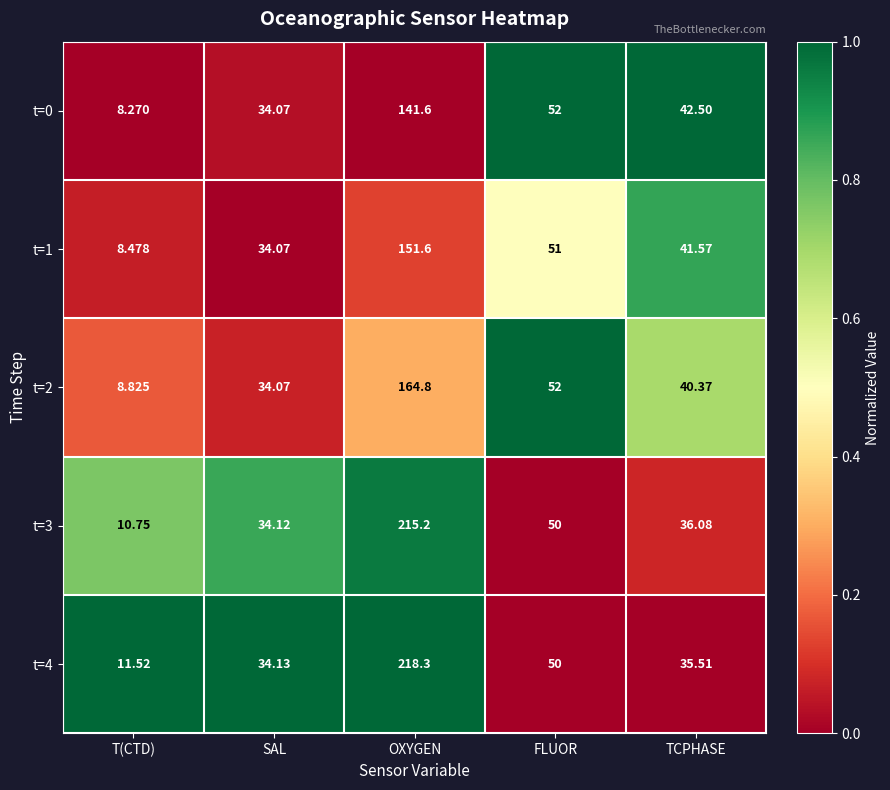

How many series are shown in this chart?

5